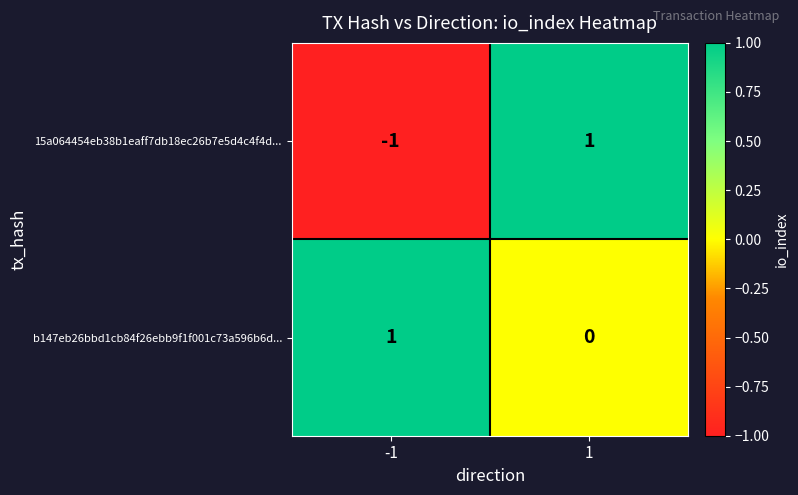

At which category is the sum across all series the highest?

1